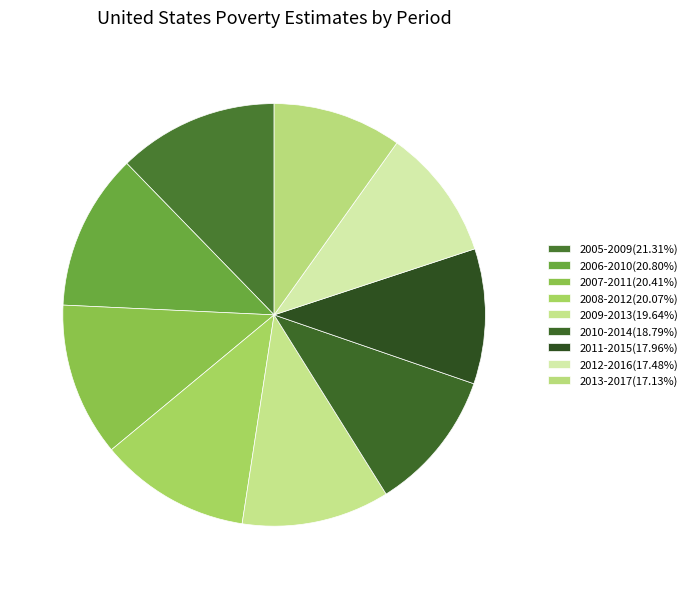

What is the total percentage of 2011-2015 and 2012-2016?

20.4%